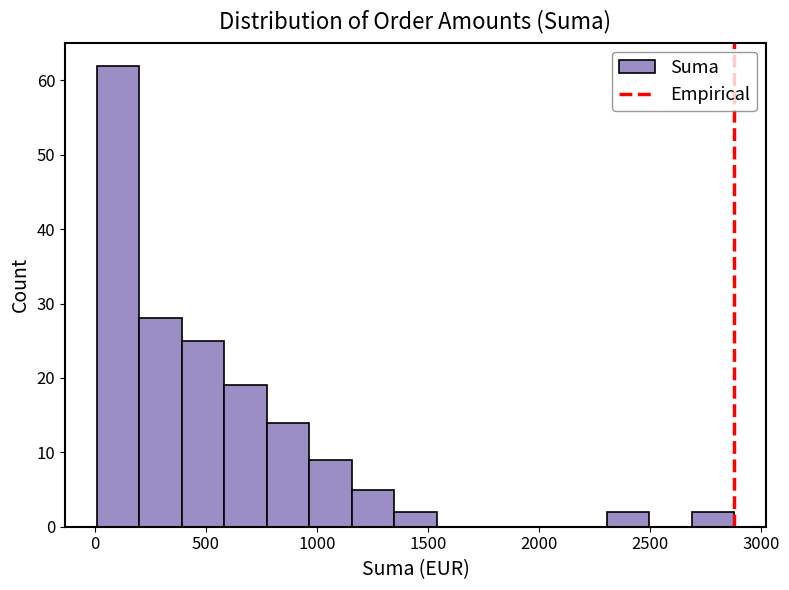

Around what value on the x-axis is the tallest bar? Give the approximate position of its centre, as read against the axis.

100